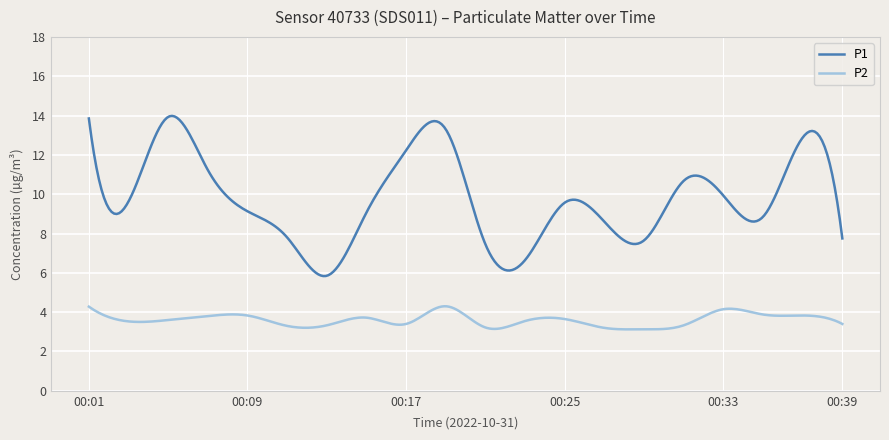

True or false: P2 and P1 cross at least once.

False